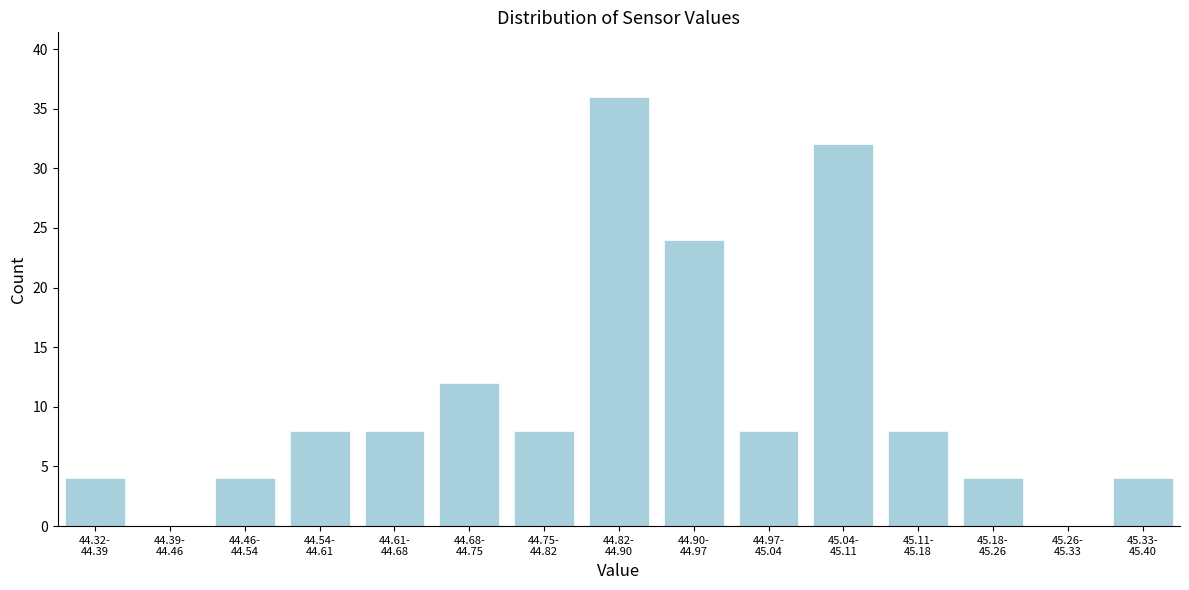

What is the sum of all values?

160